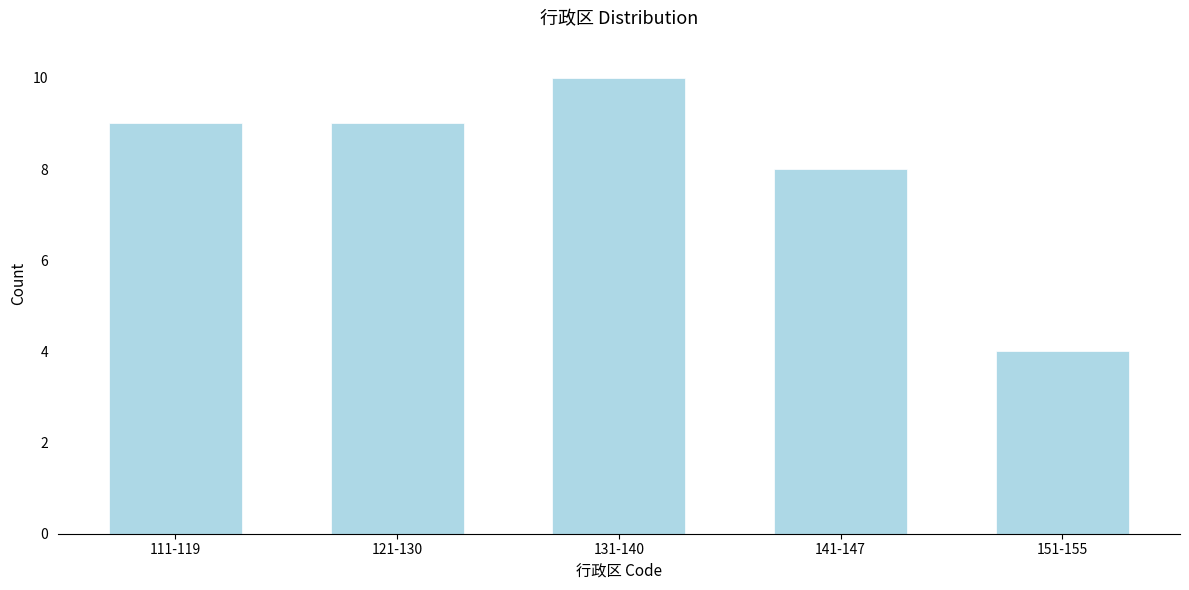

Reading right to left, extract all data points from this chart.

4	8	10	9	9